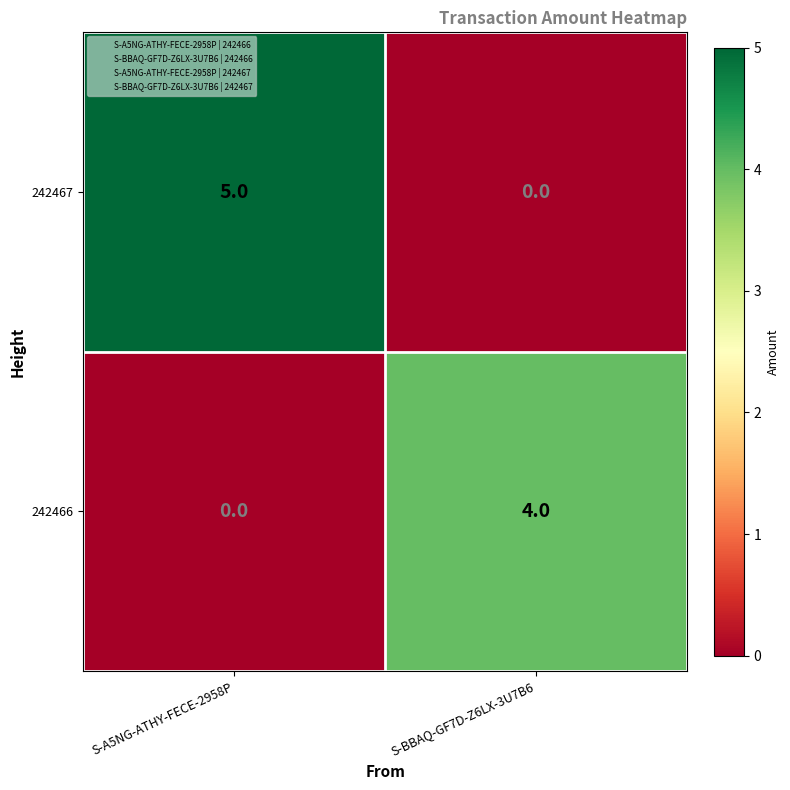

At S-BBAQ-GF7D-Z6LX-3U7B6, list the series in order from smallest to largest.

242467, 242466